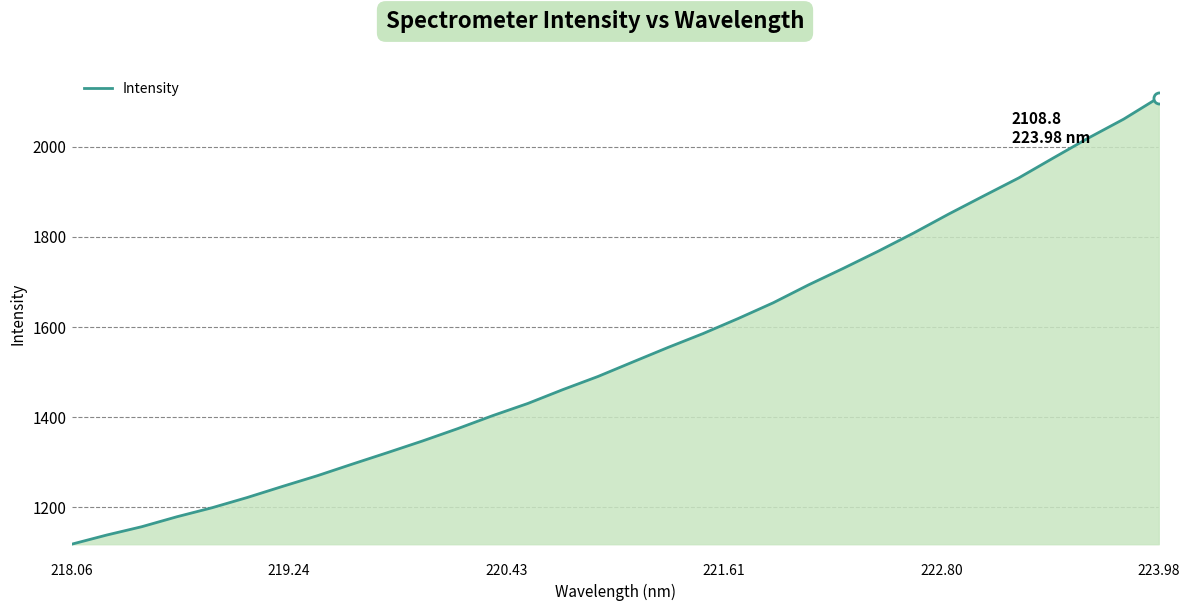

What is the maximum value shown in the chart?

2108.8